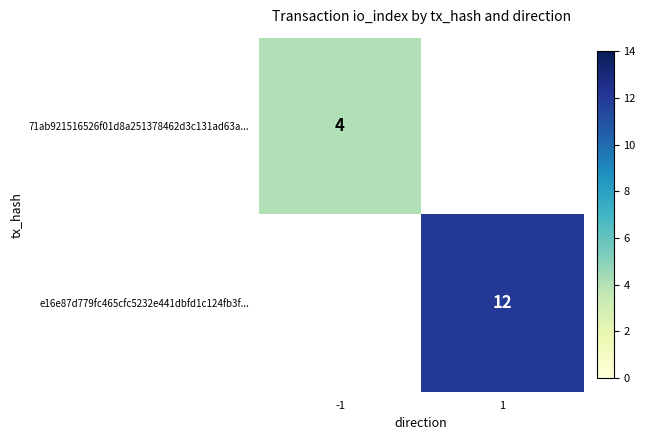

True or false: 71ab921516526f01d8a251378462d3c131ad63a... has a value of 1 at -1.

False